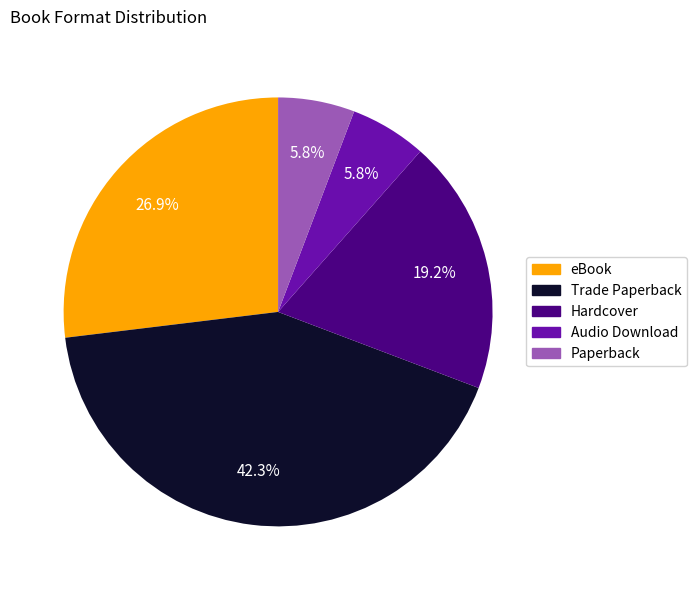

What is the largest slice in the pie chart?

Trade Paperback